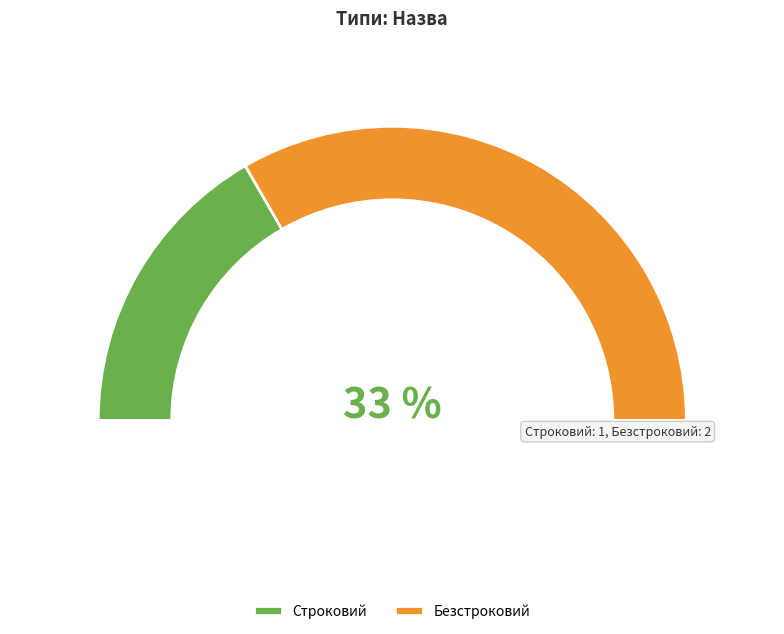

True or false: Строковий accounts for 33% of the total.

True